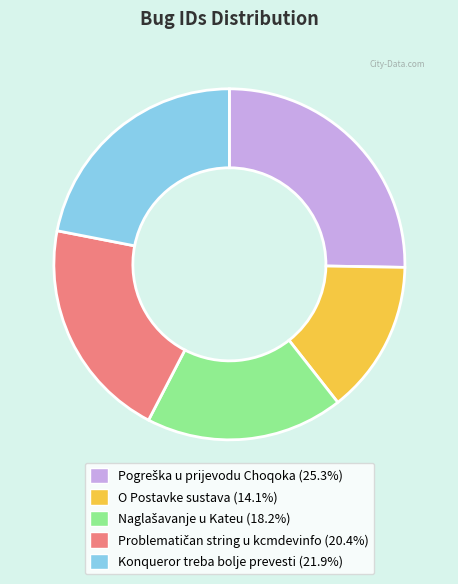

Does any single category account for the majority?

No